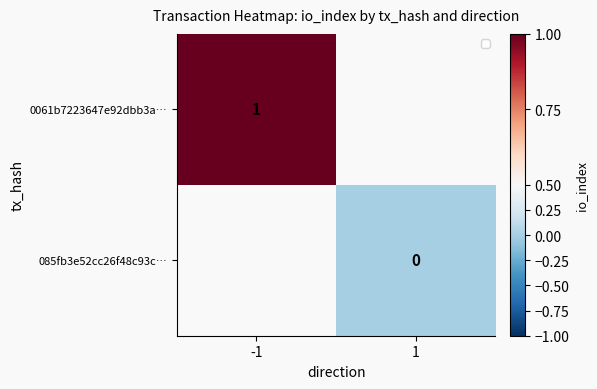

At which category does the chart reach its peak across all series?

-1